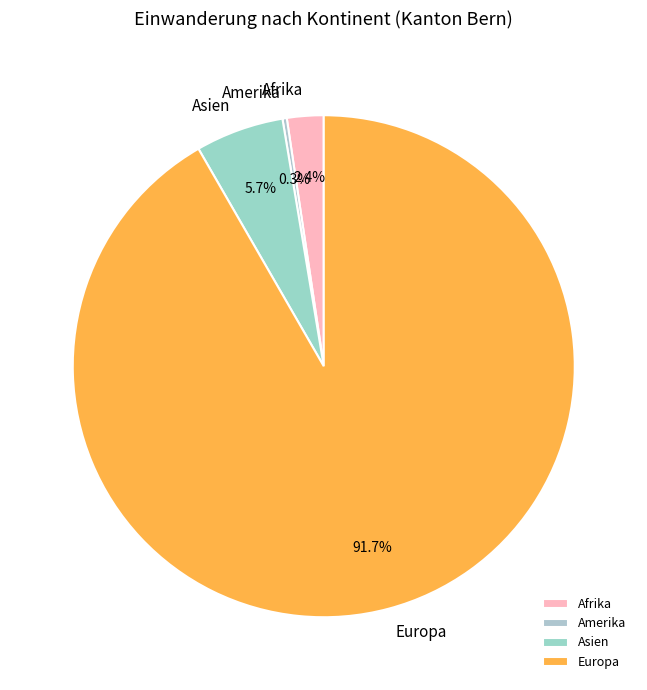

Between Afrika and Asien, which is larger?

Asien